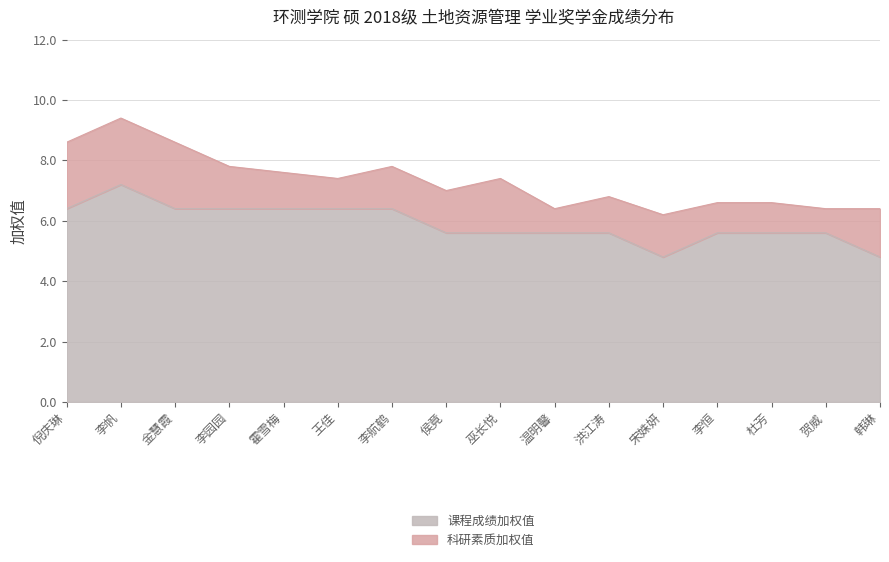

What is the ratio of the value at 李恒 to the value at 霍雪梅?

0.9